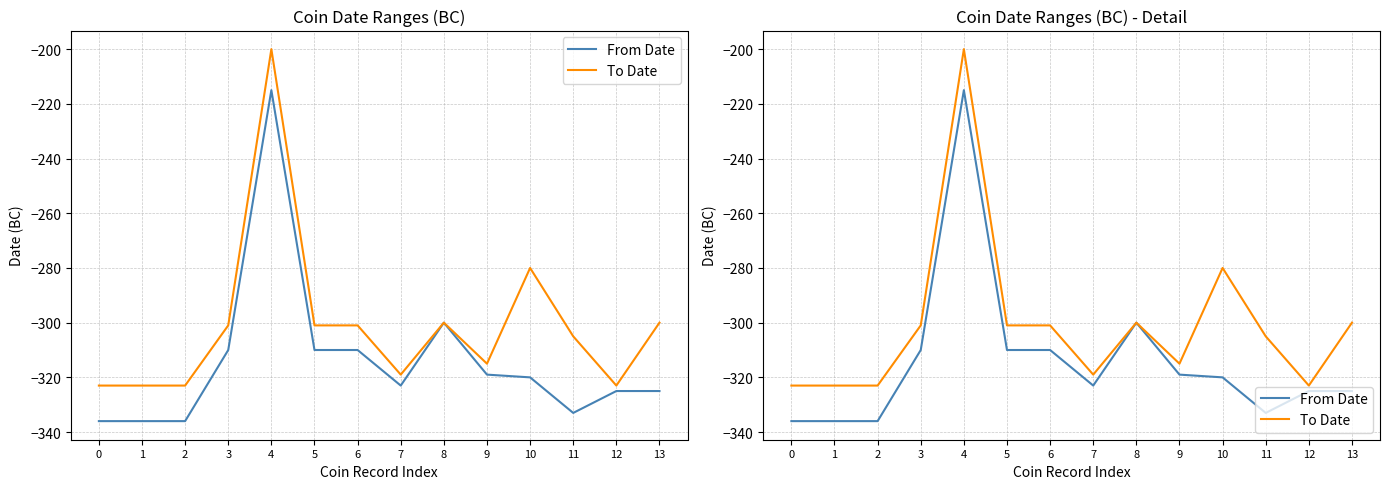

What is the highest value of the To Date series?

-200